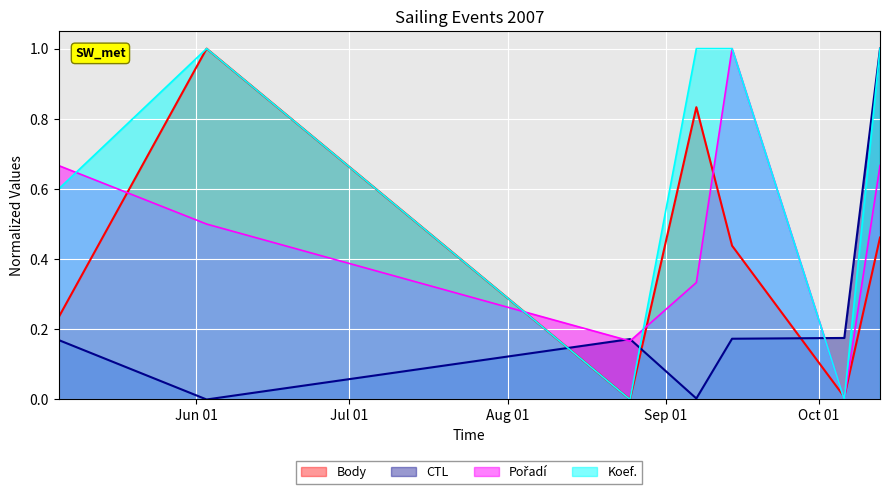

What is the label of the 6th point from the left?

2007-10-06